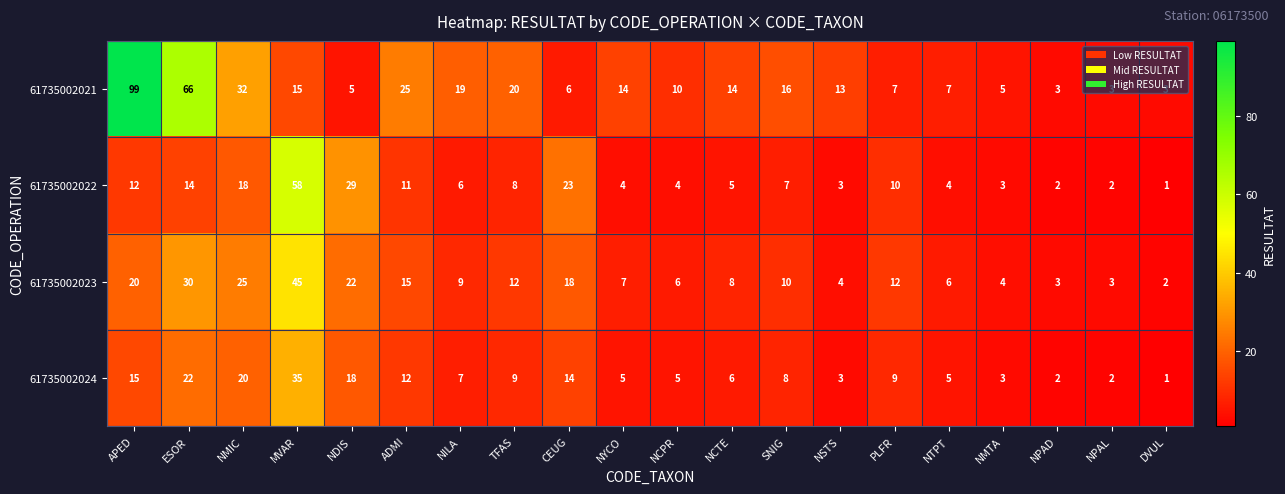

What is the difference between the highest and lowest values at NMIC?

14